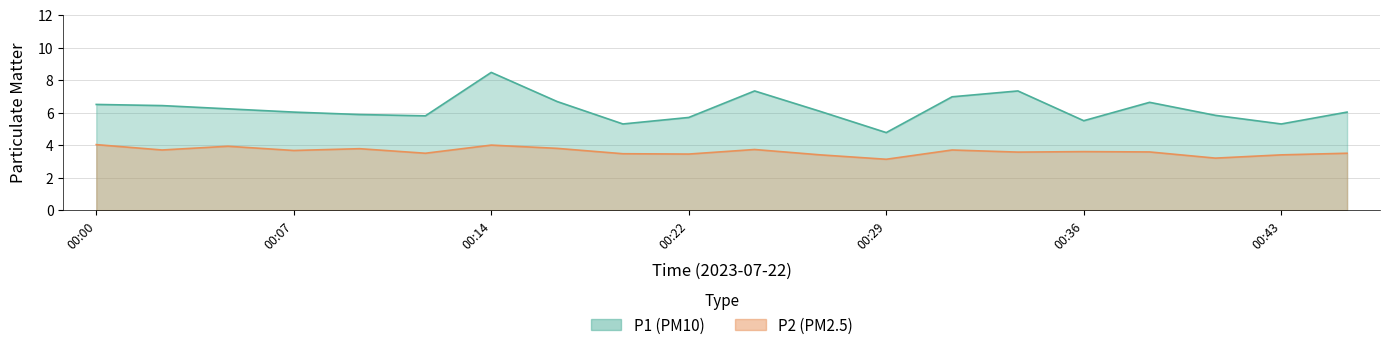

List the labels in order of P1 value, smallest first.

00:29, 00:19, 00:43, 00:36, 00:22, 00:12, 00:41, 00:10, 00:07, 00:46, 00:27, 00:05, 00:02, 00:00, 00:39, 00:17, 00:31, 00:24, 00:34, 00:14